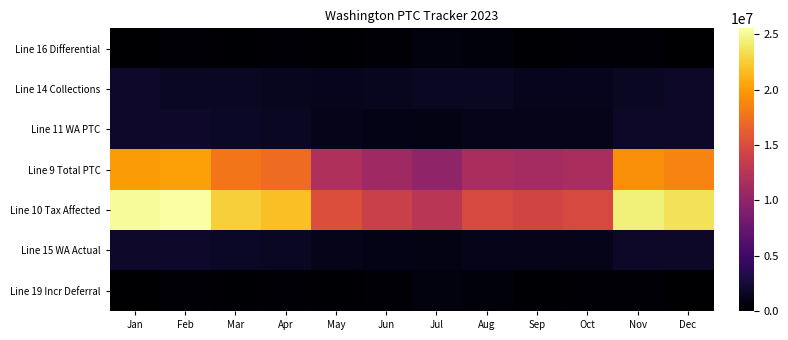

What is the difference between the highest and lowest values at Jan?

25206098.8